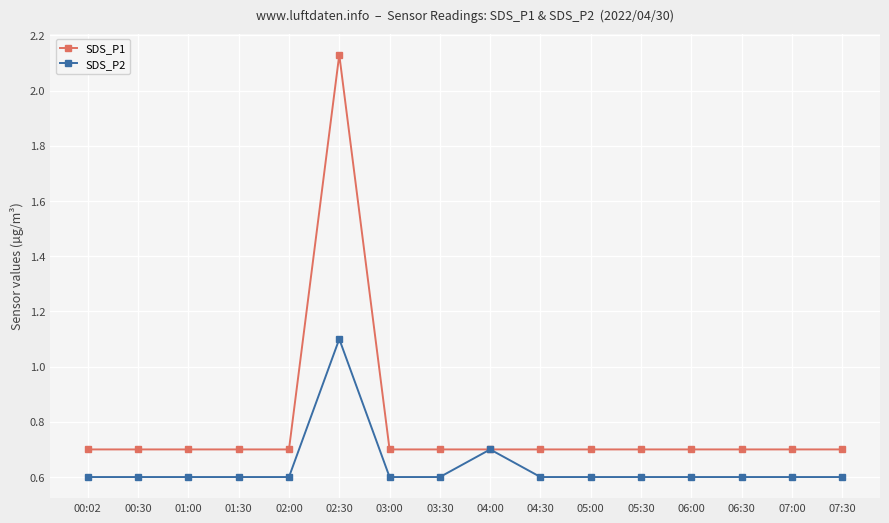

What is the label of the 6th point from the right?

05:00